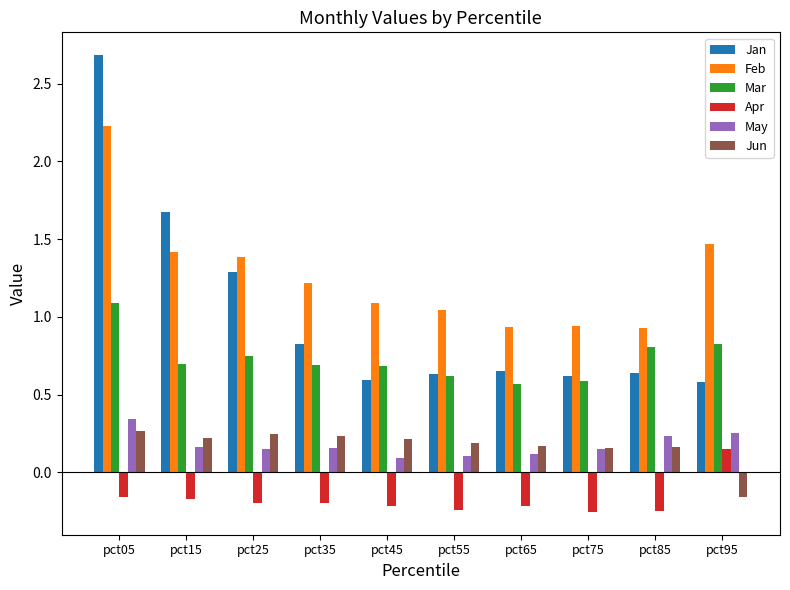

How many May values are between 0 and 1?

10